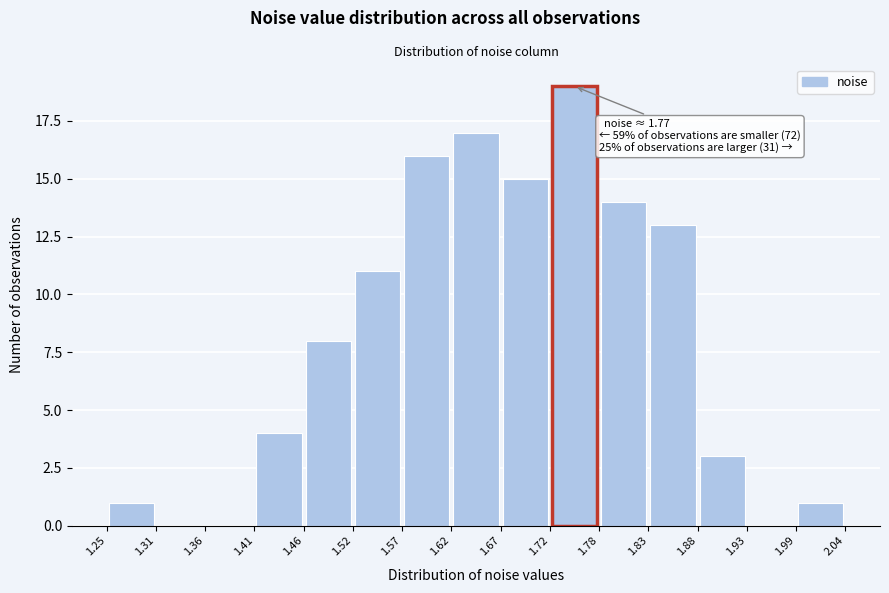

Which range on the x-axis has the tallest bar?

1.72 to 1.78